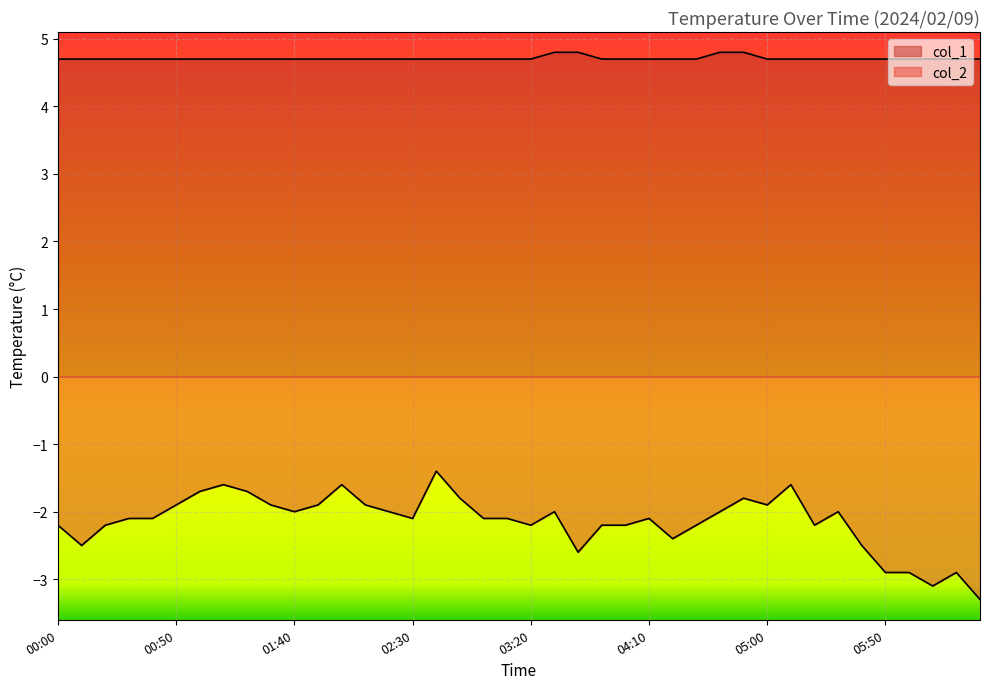

Is the value of col_2 at 00:50 greater than the value of col_1 at 00:00?

No